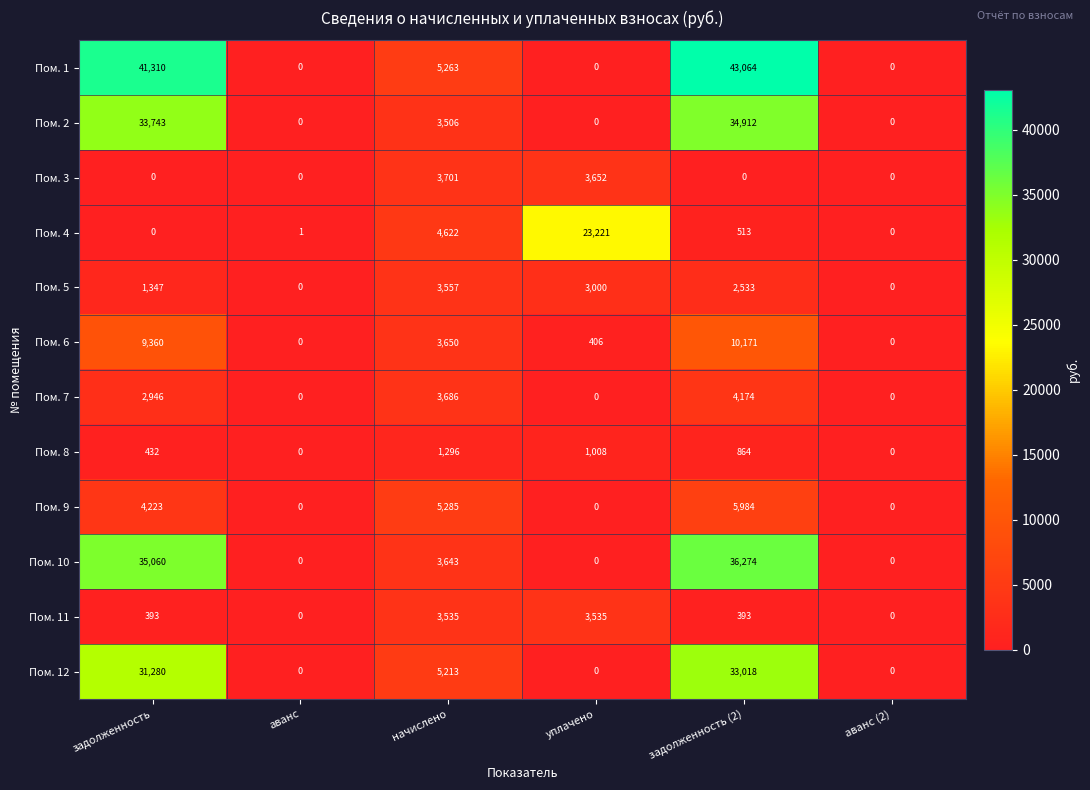

At which label is Пом. 2 closest to 17456?

начислено